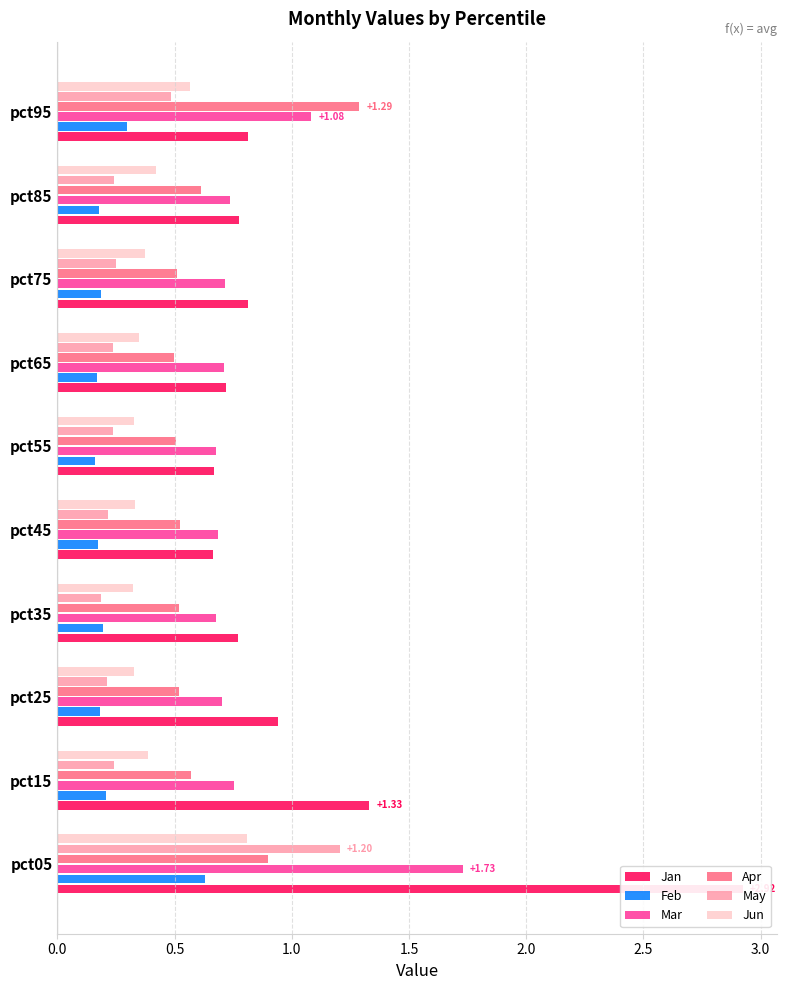

True or false: Feb has a value of 0.1 at pct65.

False